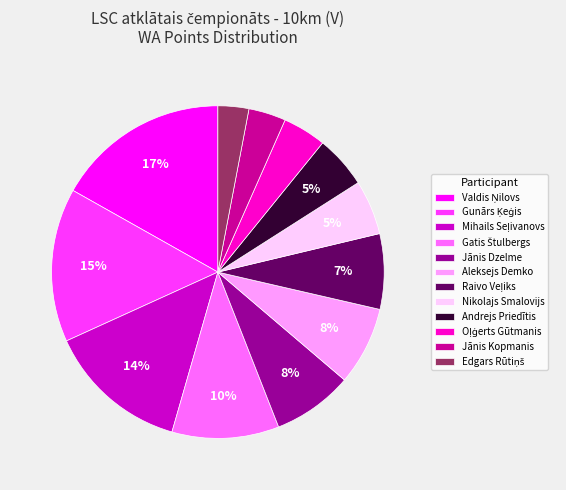

To the nearest percent, what portion does Jānis Dzelme represent?

8%